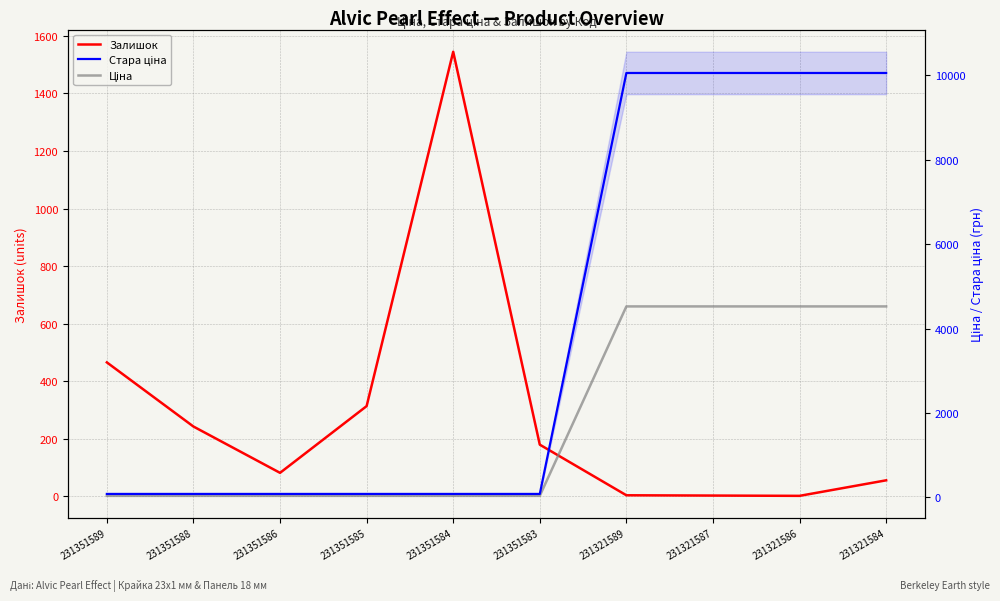

Rank the series at 231351584 from lowest to highest value.

Ціна, Стара ціна, Залишок